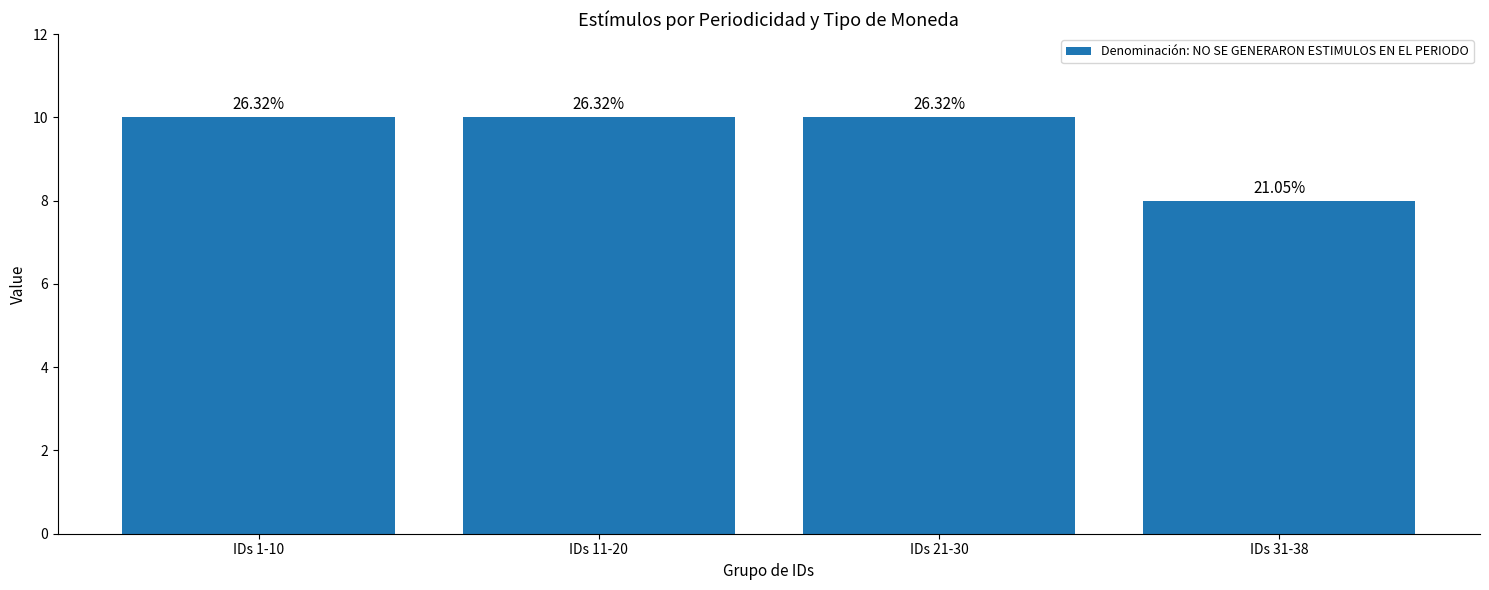

Does the chart contain any negative values?

No